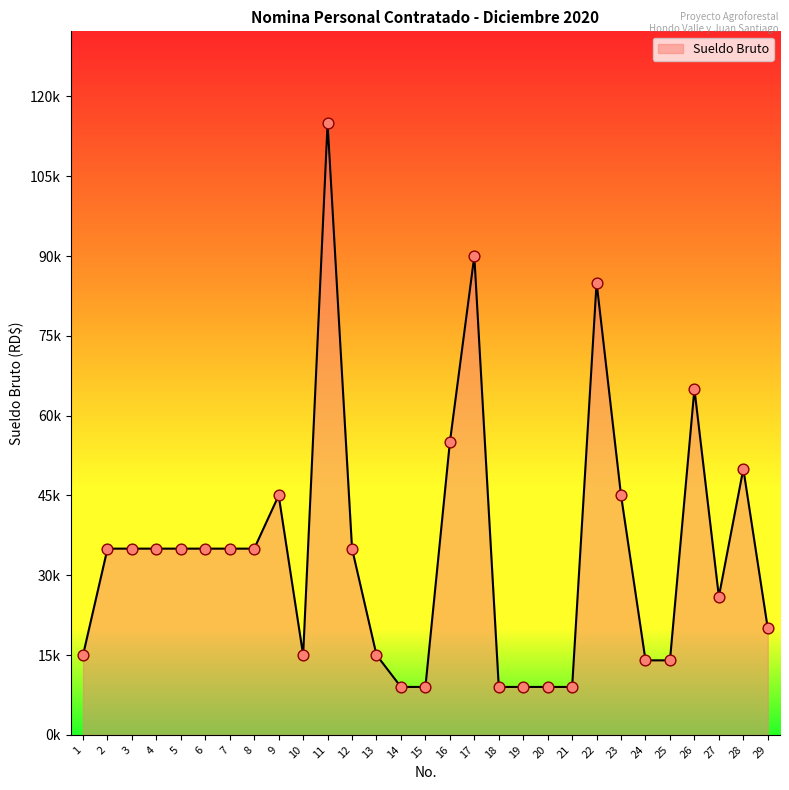

What is the change in value from 13 to 24?

-1000